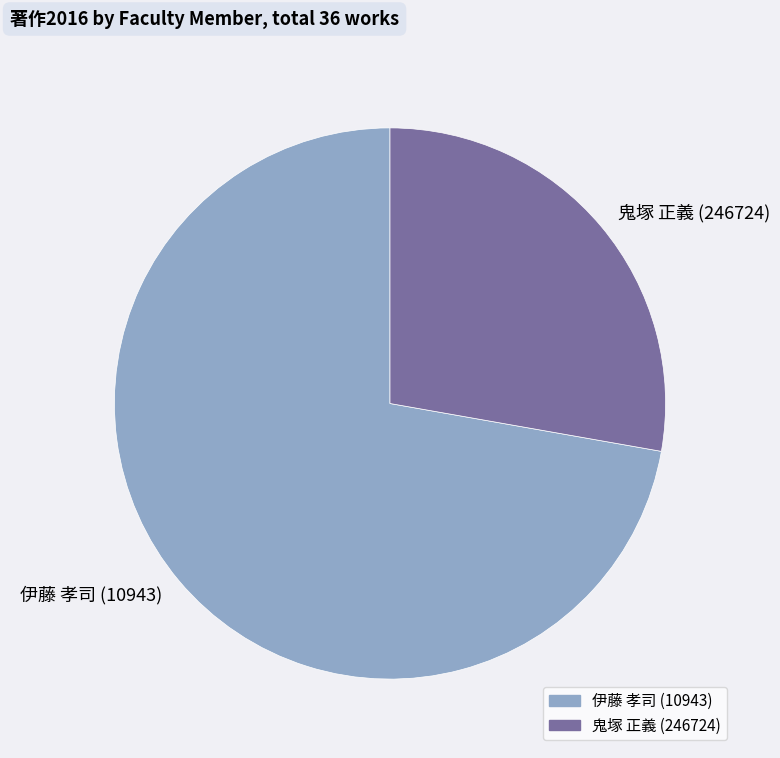

Which slice represents more than half of the pie?

伊藤 孝司 (10943)